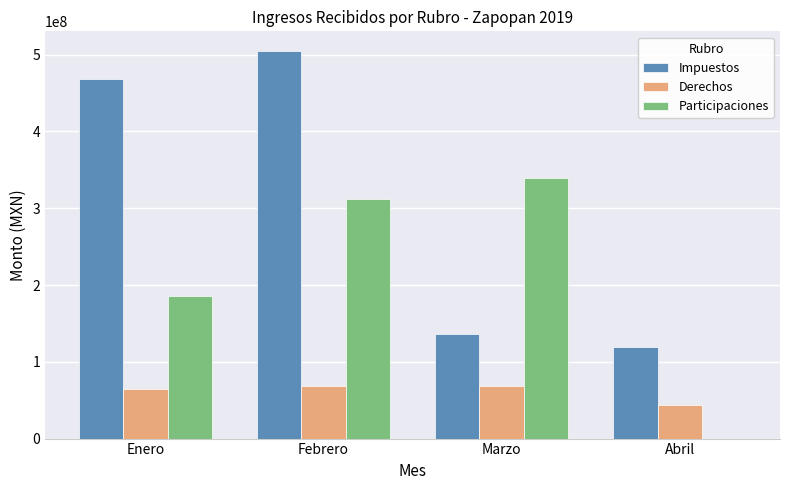

Is the value of Derechos at Enero greater than the value of Participaciones at Marzo?

No